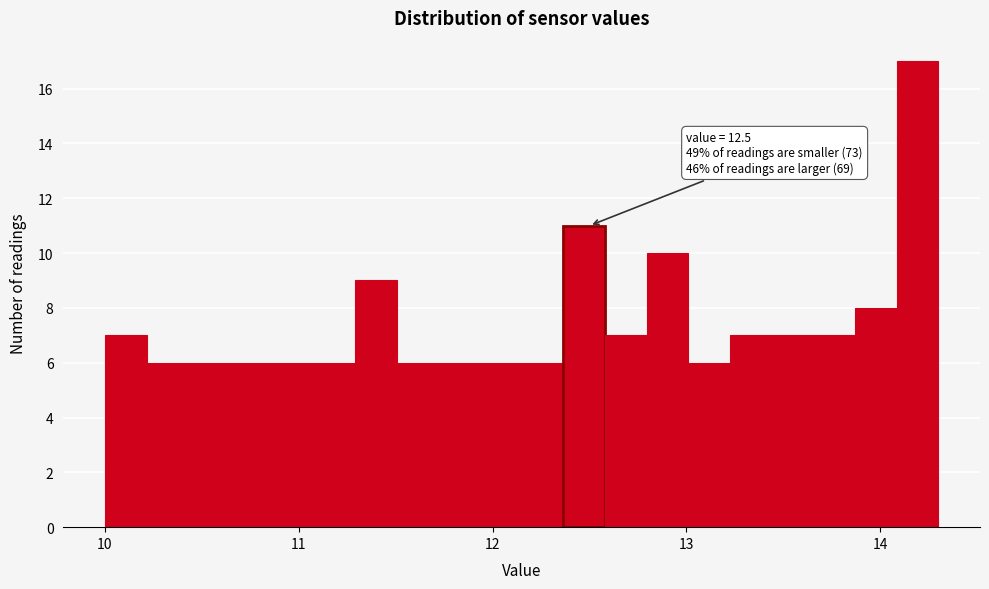

Read against the x-axis, roughly where is the centre of the tallest bar?

14.2